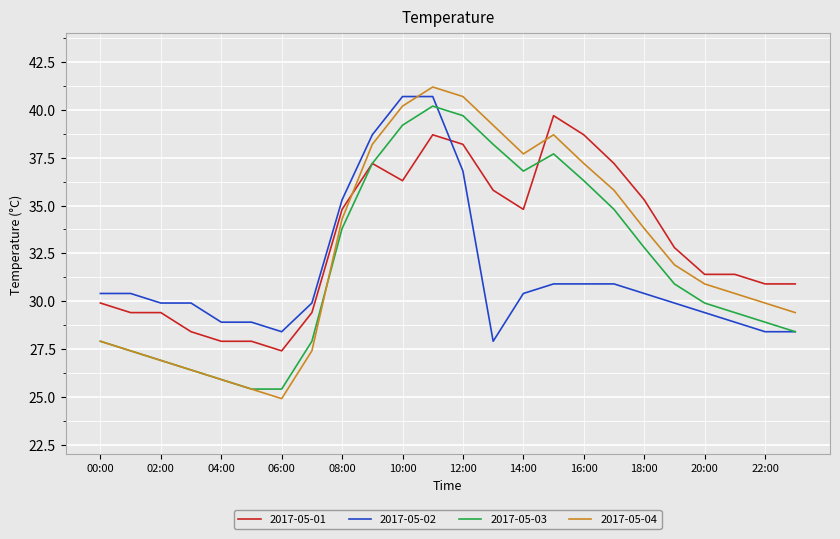

Which series has the widest spread of values?

2017-05-04